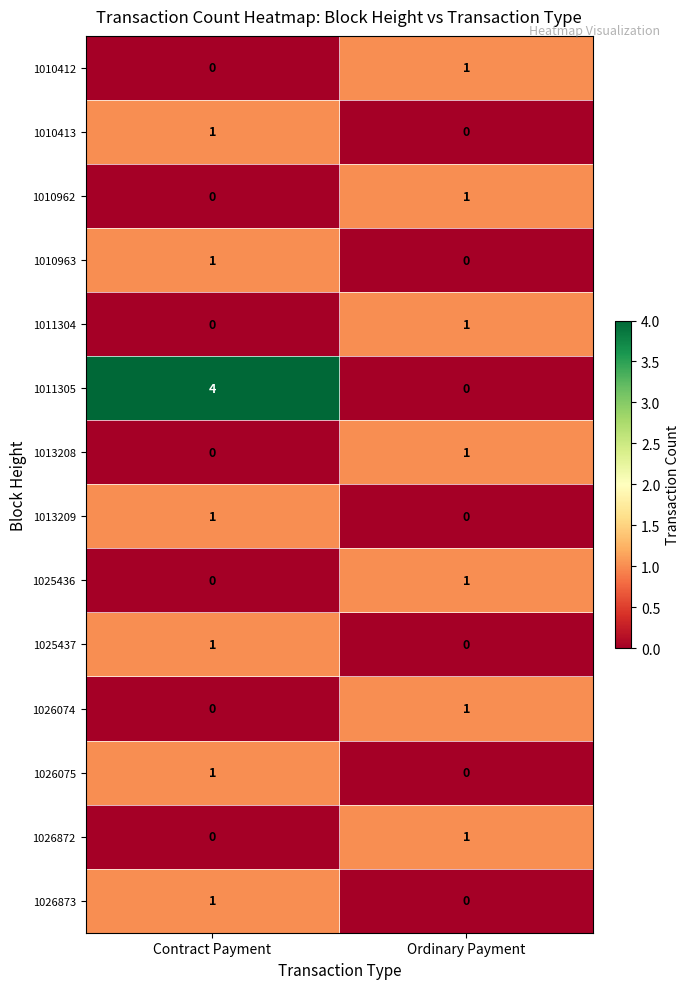

True or false: 1010963 has a value of 0 at Ordinary Payment.

True